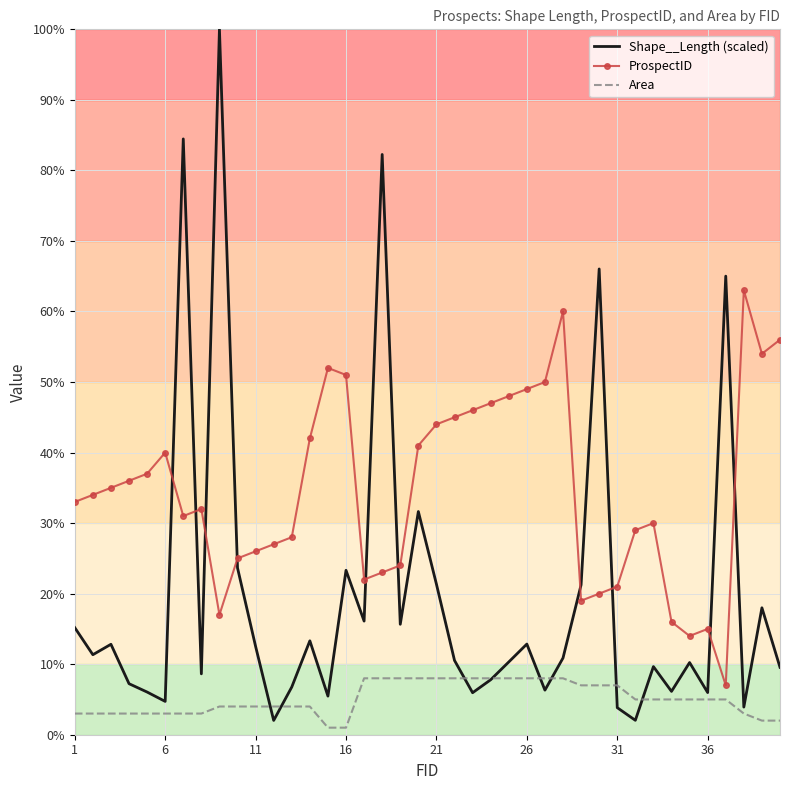

True or false: Area and ProspectID intersect in this chart.

False